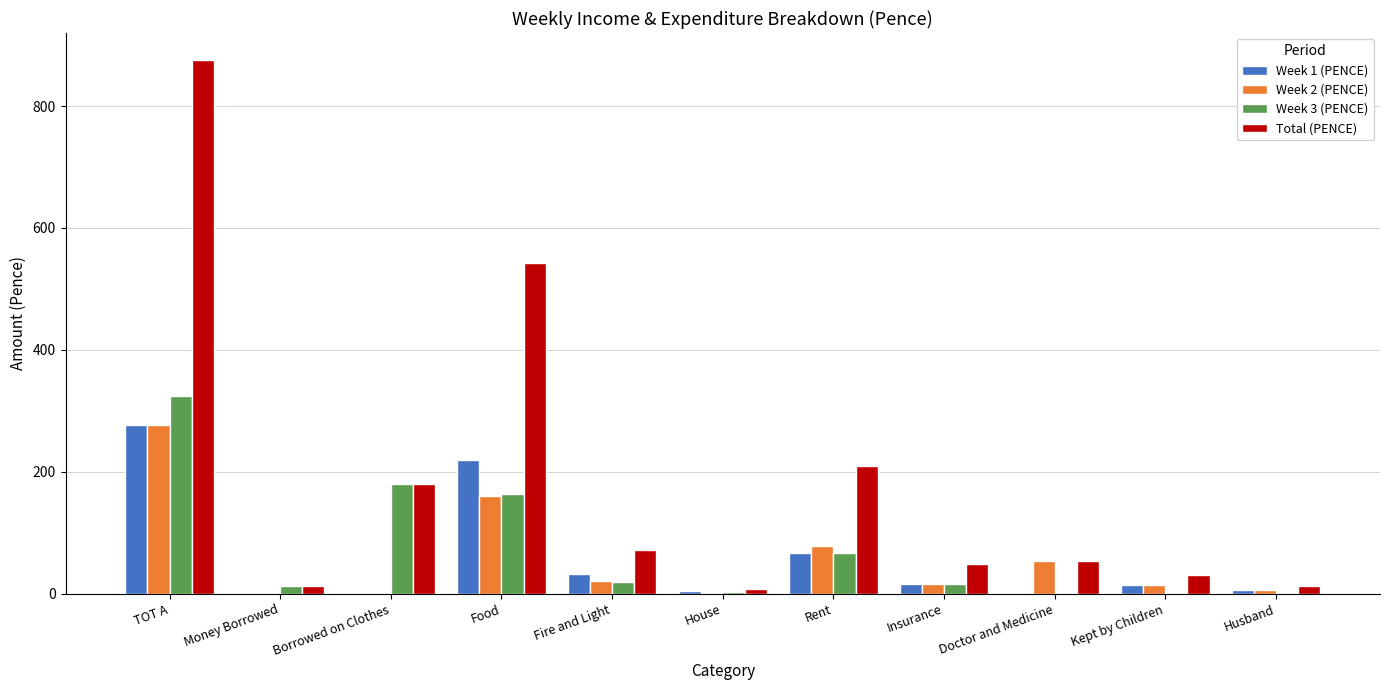

Which series has the widest spread of values?

Total (PENCE)